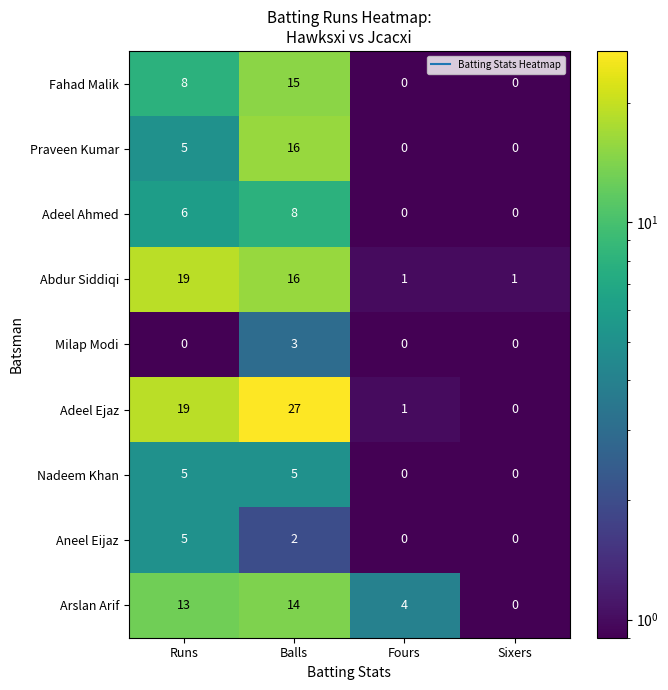

Which series changed the most between Balls and Fours?

Adeel Ejaz